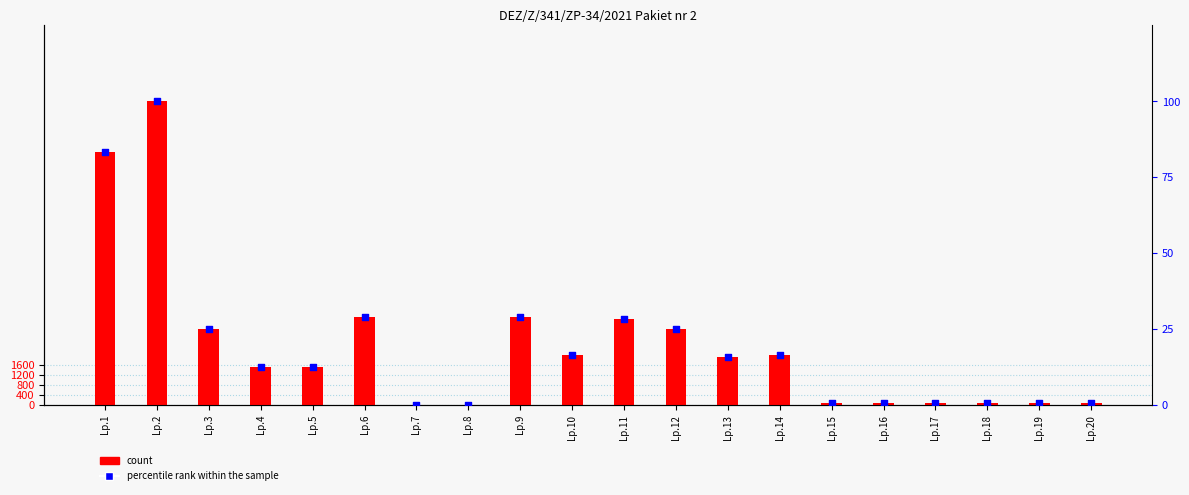

At how many categories does at least one series exceed 10580?

1